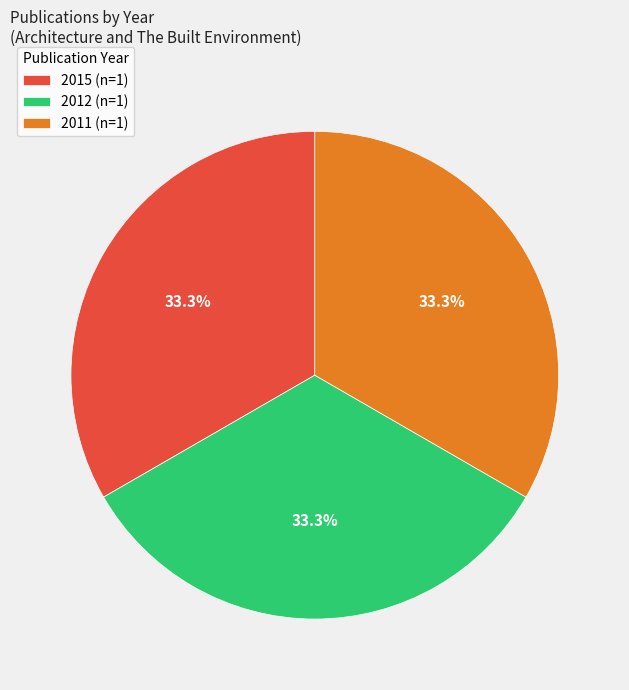

Is the sum of 2012 and 2011 greater than half?

Yes